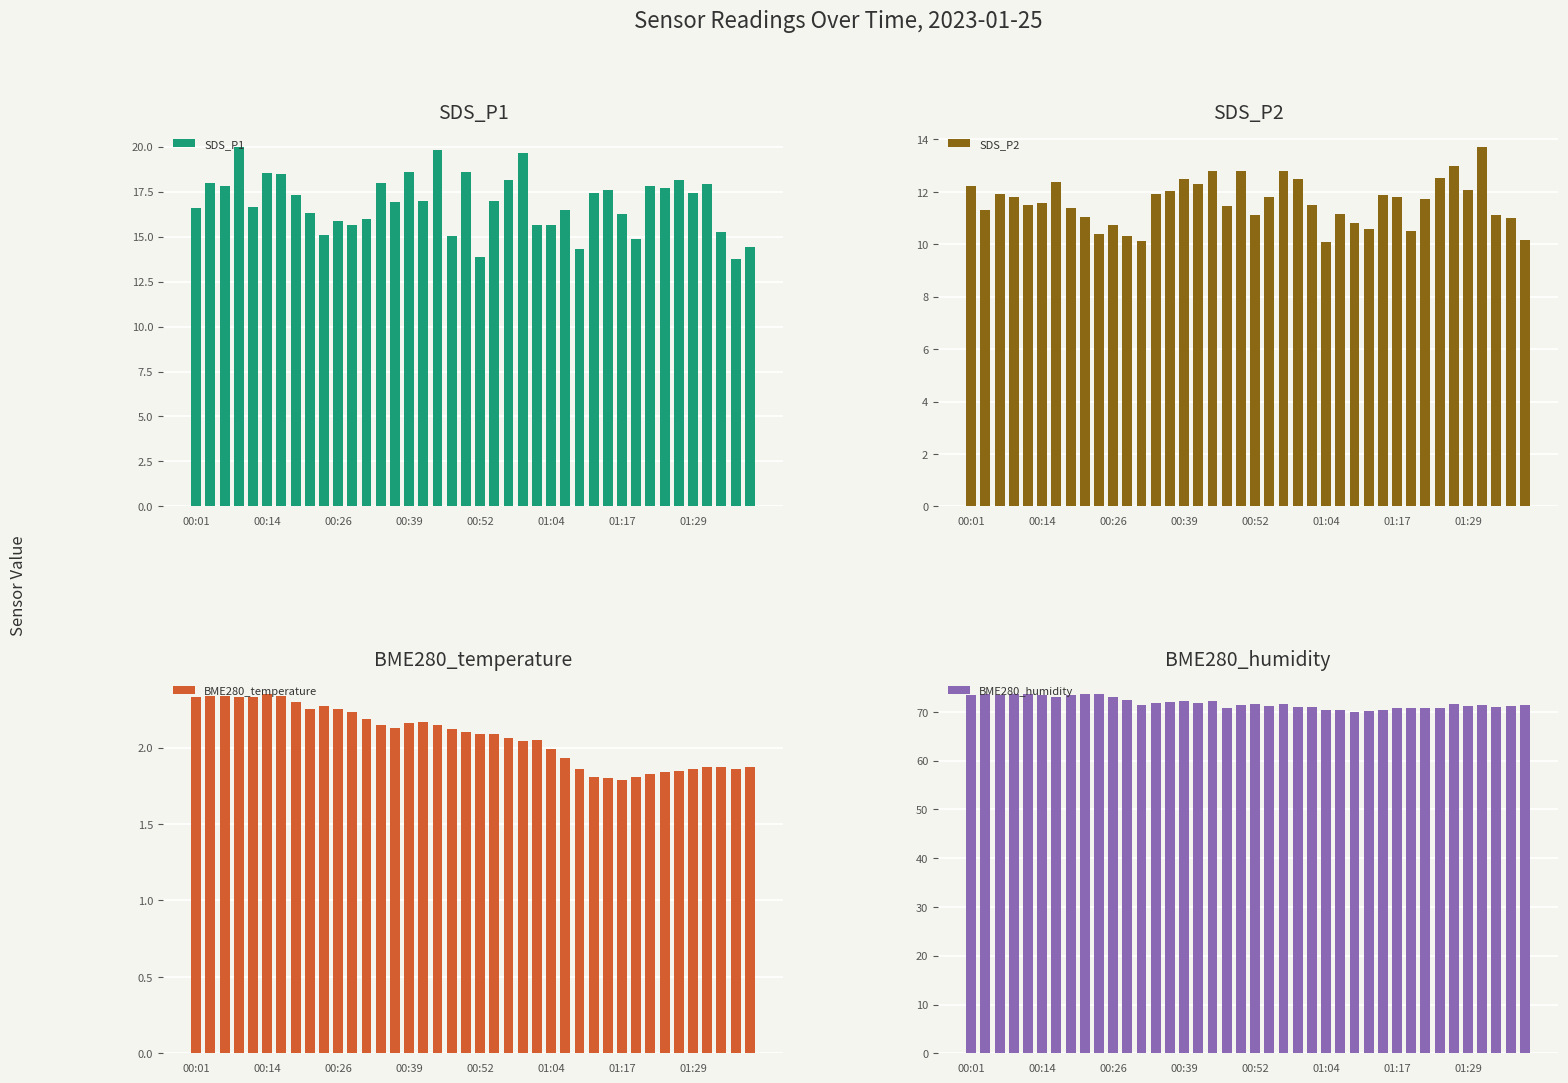

What is the sum of the BME280_humidity values at 11 and 37?

143.6